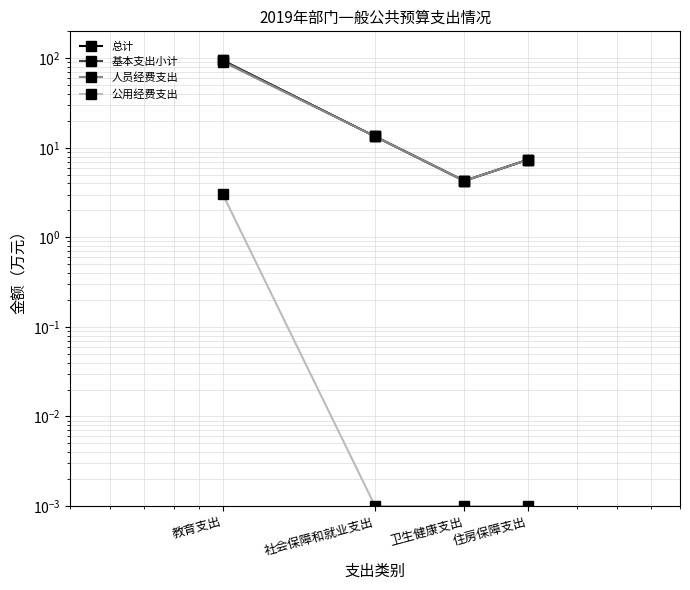

In 基本支出小计, how many points are lower than both neighbors (excluding endpoints)?

1